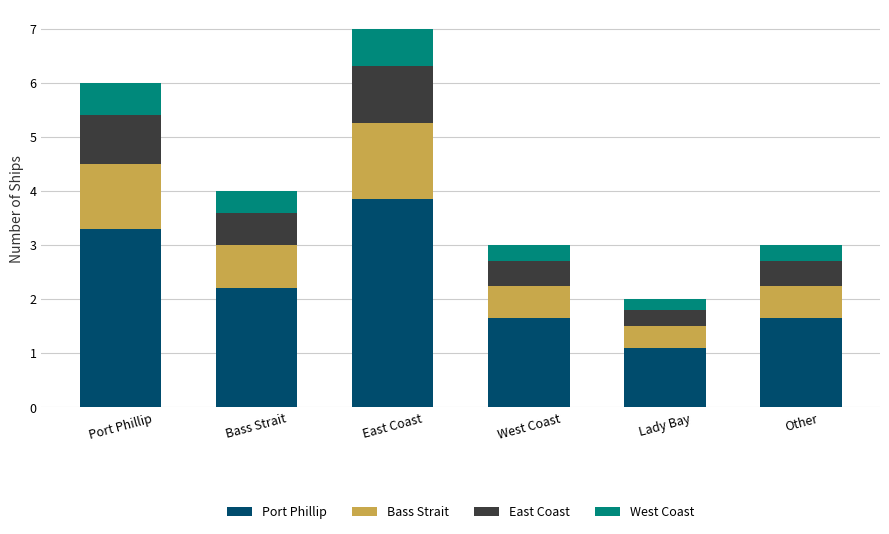

What is the difference between the maximum and second lowest values in the Port Phillip series?

2.2